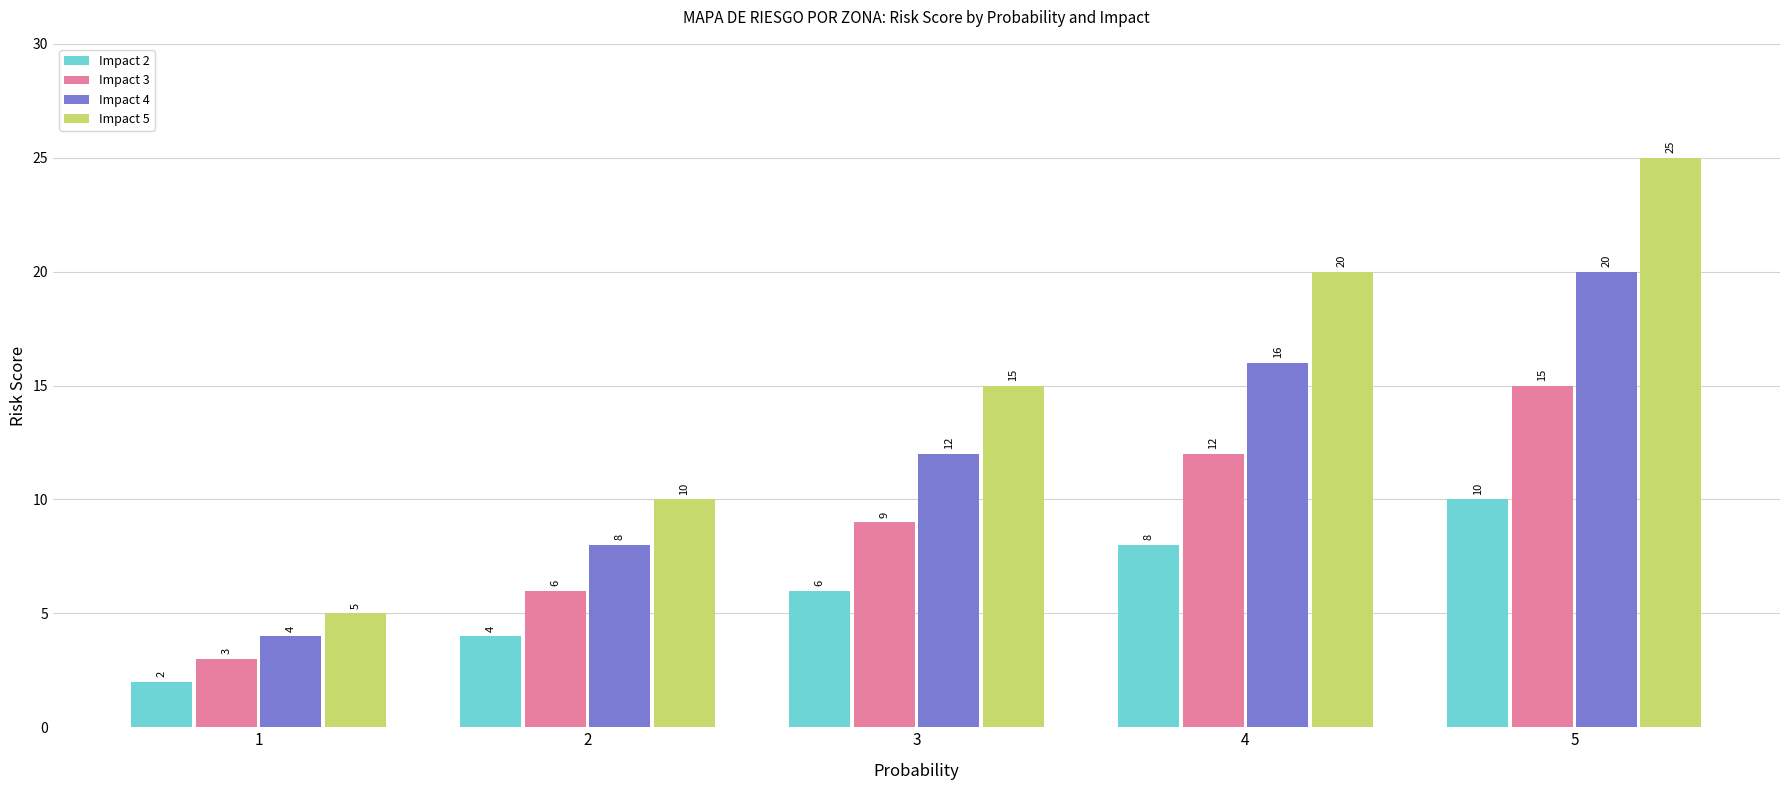

Count the Impact 4 values in the range 8 to 16.

3